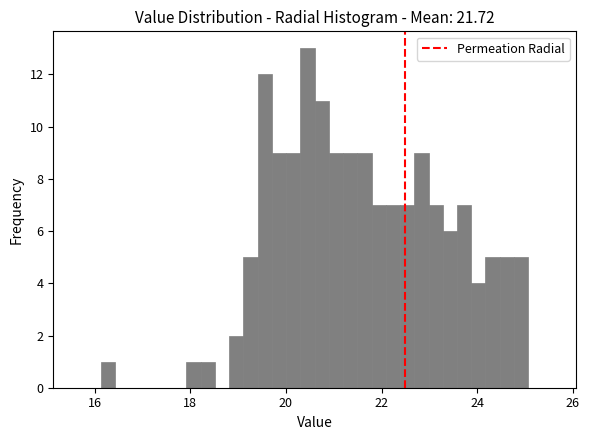

Read against the x-axis, roughly where is the centre of the tallest bar?

20.4